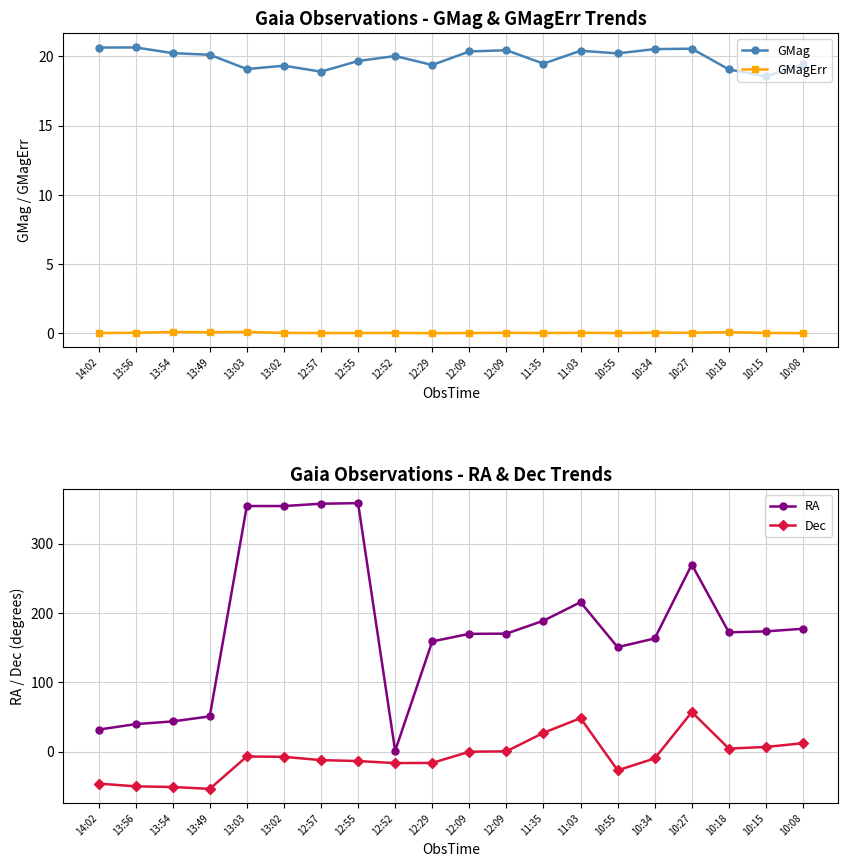

Reading right to left, extract all data points from this chart.

GMag: 10:08=19.4	10:15=18.6	10:18=19.1	10:27=20.6	10:34=20.5	10:55=20.2	11:03=20.4	11:35=19.5	12:09=20.4	12:09=20.4	12:29=19.4	12:52=20.0	12:55=19.7	12:57=18.9	13:02=19.3	13:03=19.1	13:49=20.1	13:54=20.2	13:56=20.6	14:02=20.6
GMagErr: 10:08=0.0	10:15=0.0	10:18=0.1	10:27=0.0	10:34=0.1	10:55=0.0	11:03=0.0	11:35=0.0	12:09=0.0	12:09=0.0	12:29=0.0	12:52=0.0	12:55=0.0	12:57=0.0	13:02=0.0	13:03=0.1	13:49=0.1	13:54=0.1	13:56=0.0	14:02=0.0
RA: 10:08=177.4	10:15=173.6	10:18=172.2	10:27=270.0	10:34=163.4	10:55=150.8	11:03=215.7	11:35=189.0	12:09=170.3	12:09=170.0	12:29=159.1	12:52=1.1	12:55=358.7	12:57=357.9	13:02=354.5	13:03=354.6	13:49=50.9	13:54=43.6	13:56=39.7	14:02=31.7
Dec: 10:08=12.1	10:15=6.7	10:18=4.4	10:27=57.0	10:34=-9.8	10:55=-27.0	11:03=48.3	11:35=27.1	12:09=0.4	12:09=-0.2	12:29=-16.4	12:52=-16.6	12:55=-13.6	12:57=-12.3	13:02=-7.5	13:03=-7.1	13:49=-53.8	13:54=-51.1	13:56=-50.1	14:02=-46.1